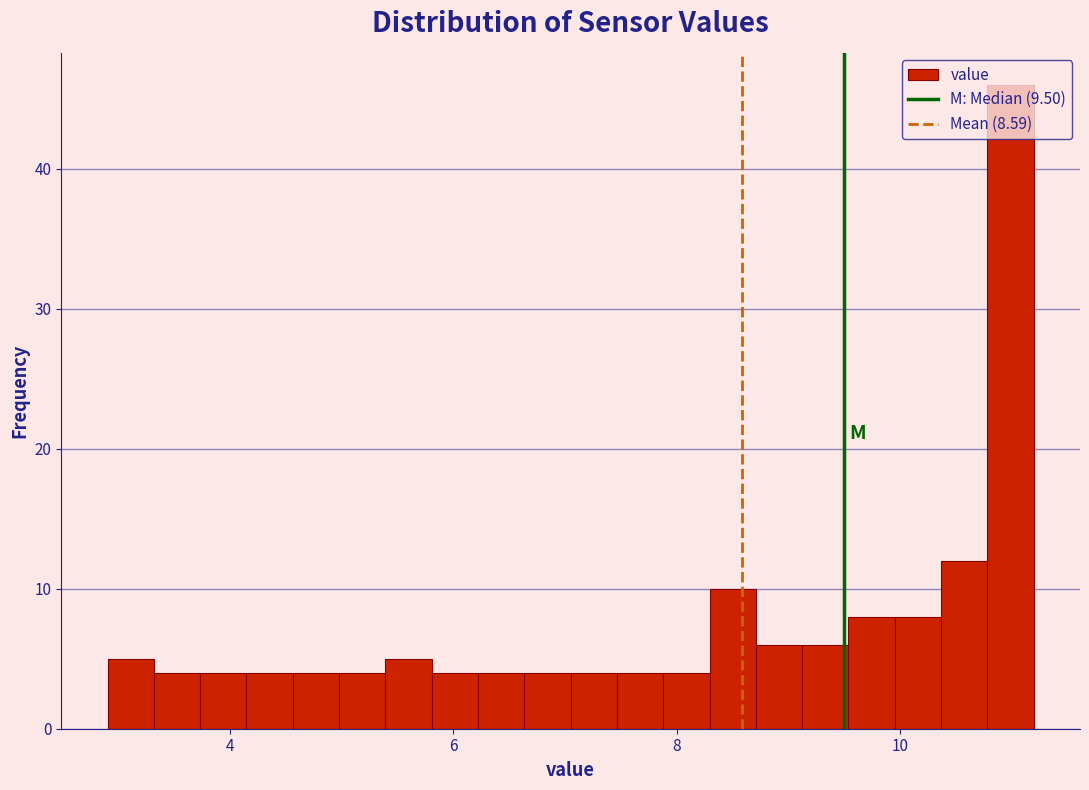

Around what value on the x-axis is the tallest bar? Give the approximate position of its centre, as read against the axis.

11.0